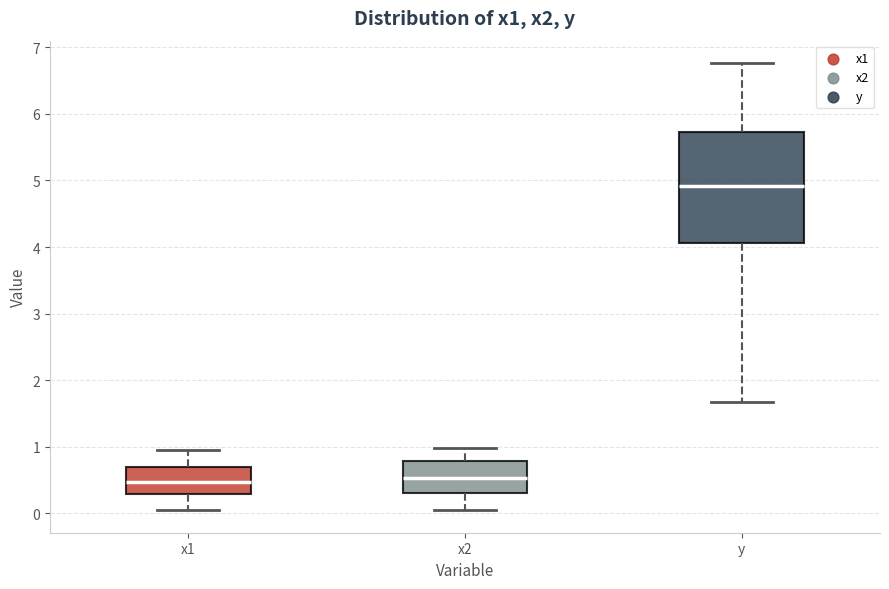

Comparing the boxes themselves (not the whiskers), which one is the tallest?

y